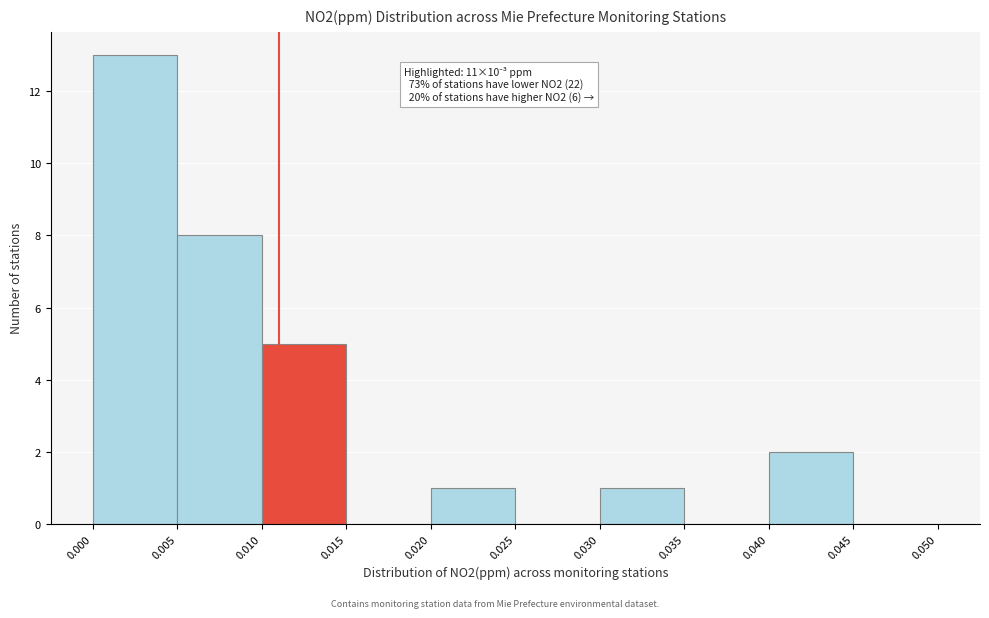

Which range on the x-axis has the tallest bar?

0.000 to 0.005